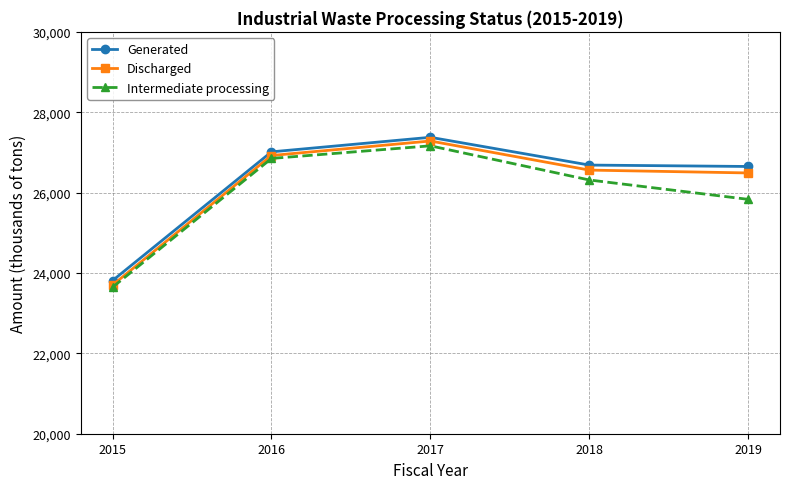

The value of Discharged at 2019 is 26489. True or false?

True